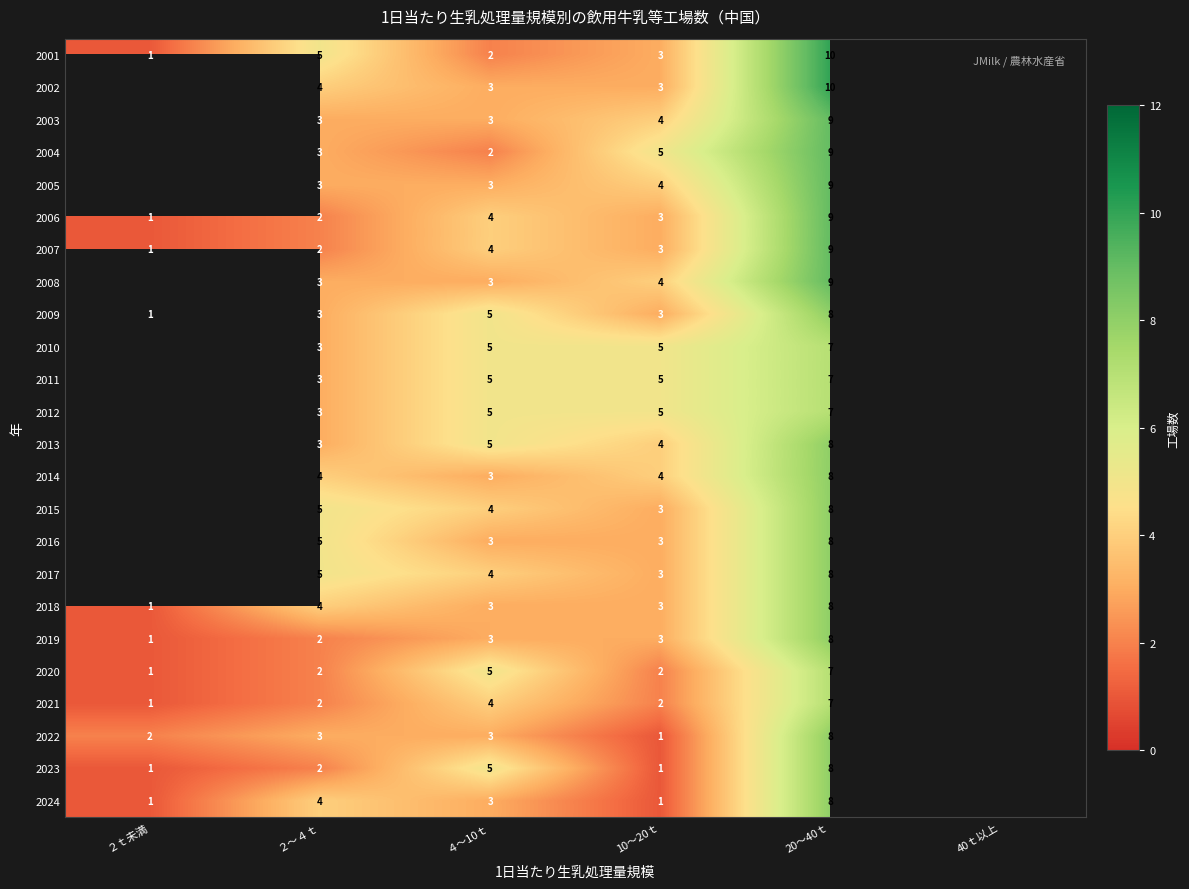

What is the spread (max minus min) of values at ２～４ｔ?

3